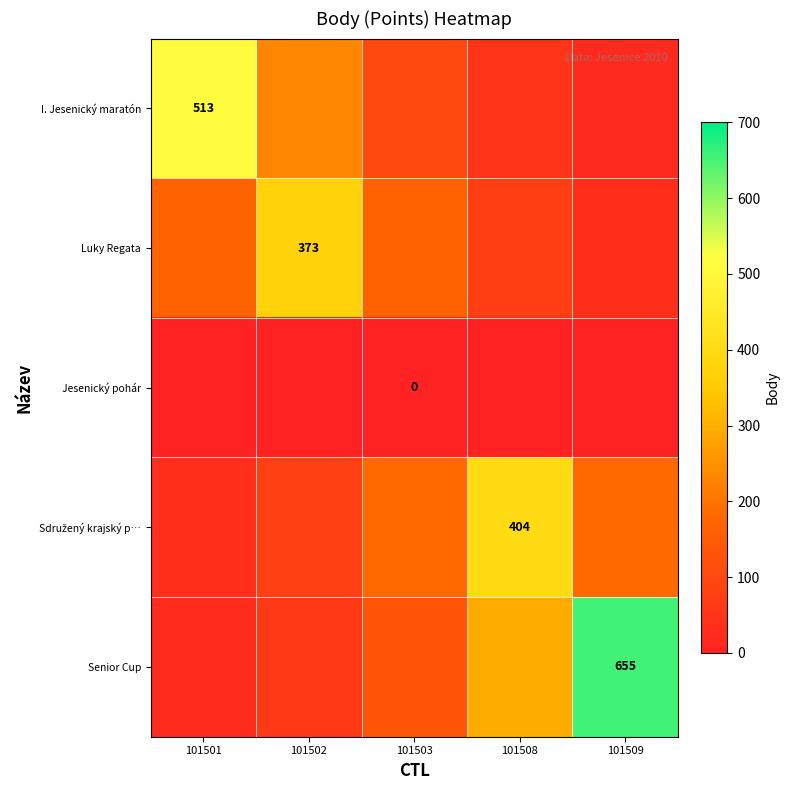

At which category does the chart reach its peak across all series?

101509